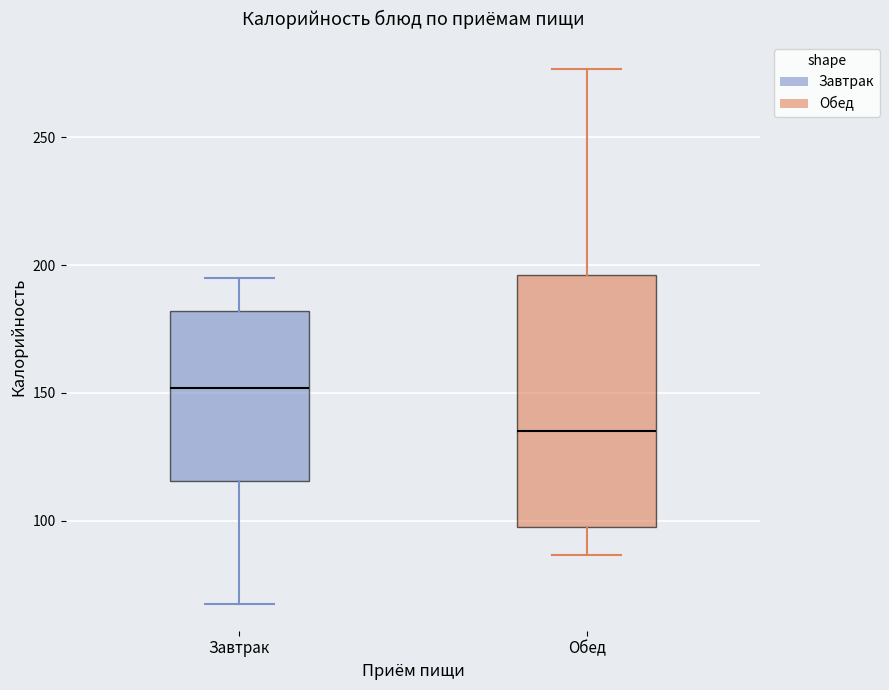

Reading left to right, read every box against the y-axis: the position of its median line, the range the box covers, and the ends of its whiskers. The values are not printed on the chart, so give them approximately, as read against the axis.

Завтрак: median 150, box 115 to 180, whiskers 70 to 195
Обед: median 135, box 100 to 195, whiskers 85 to 275